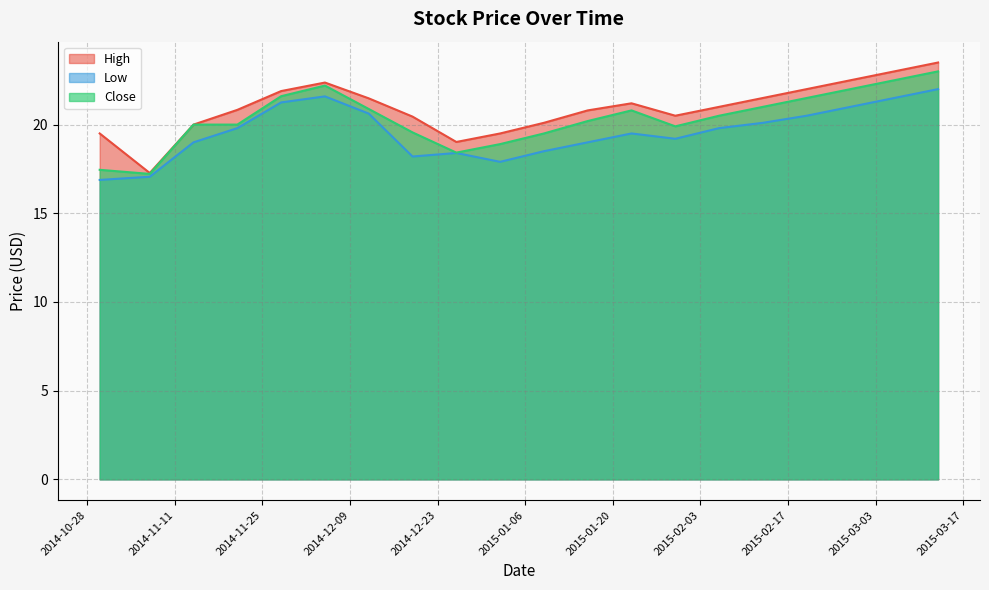

The value of Close at 2015-02-06 is 20.5. True or false?

True